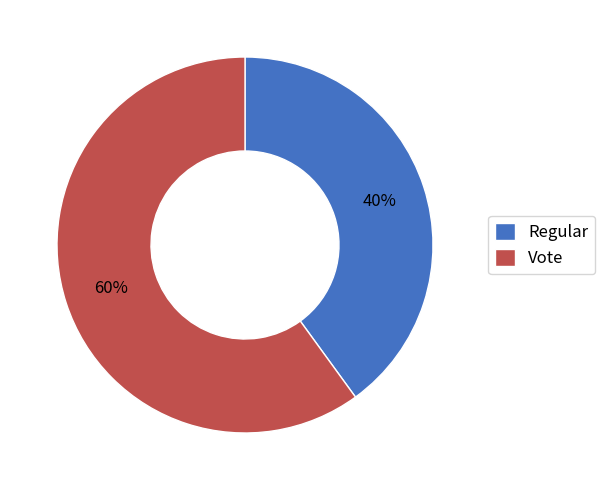

What is the largest slice in the pie chart?

Vote